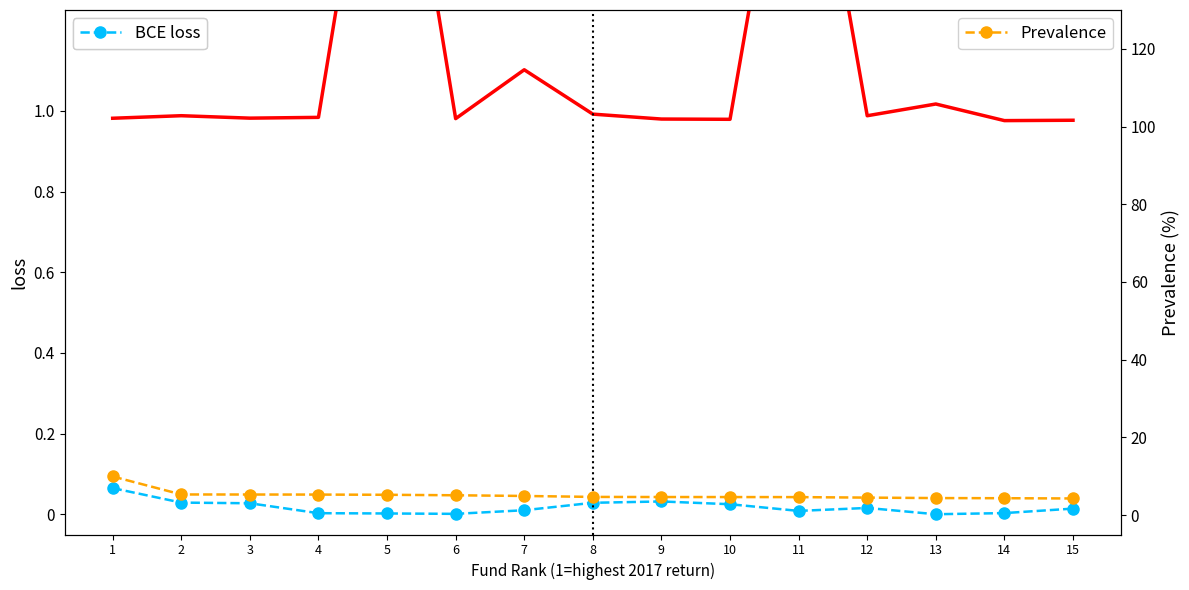

True or false: Prevalence and Total return intersect in this chart.

False